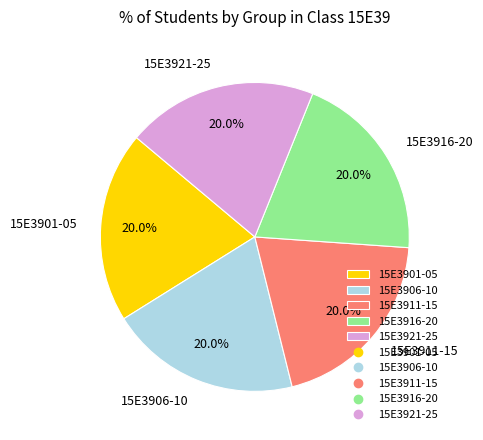

What is the ratio of the value at 15E3921-25 to the value at 15E3911-15?

1.0